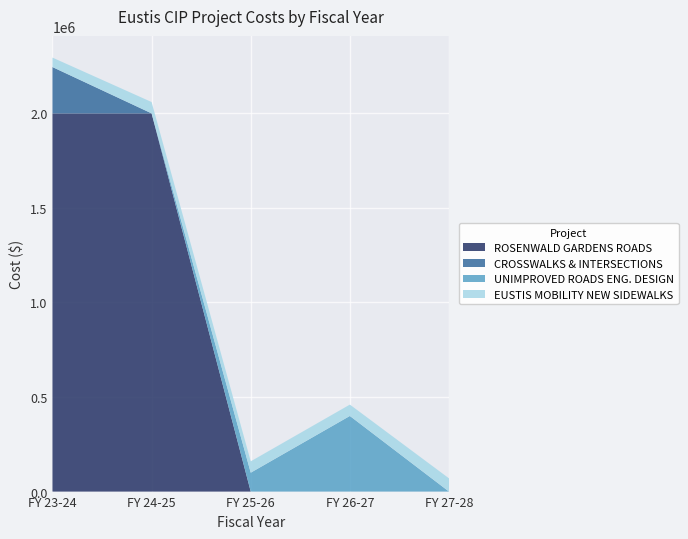

Reading right to left, what are all the values shown in this chart?

ROSENWALD GARDENS ROADS: 0	0	0	2000000	2000000
CROSSWALKS & INTERSECTIONS: 0	0	0	0	245000
UNIMPROVED ROADS ENG. DESIGN: 0	400000	100000	0	0
EUSTIS MOBILITY NEW SIDEWALKS: 70000	60000	60000	60000	50000